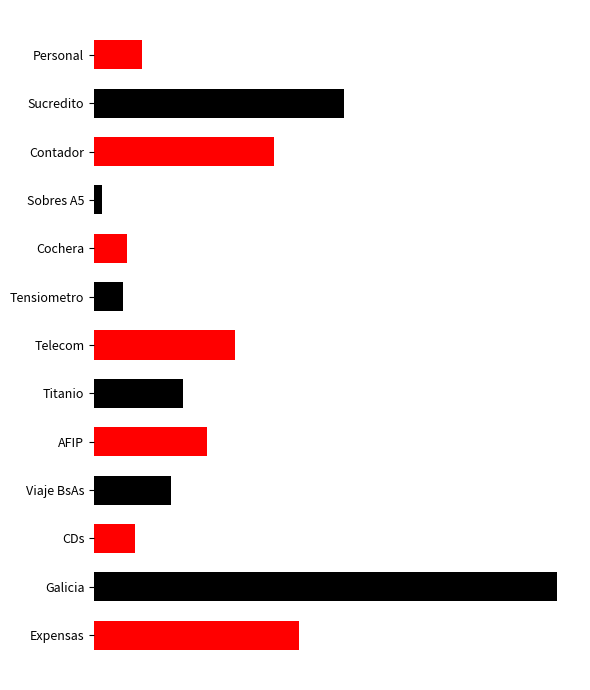

At which category does the chart reach its minimum across all series?

Sobres A5